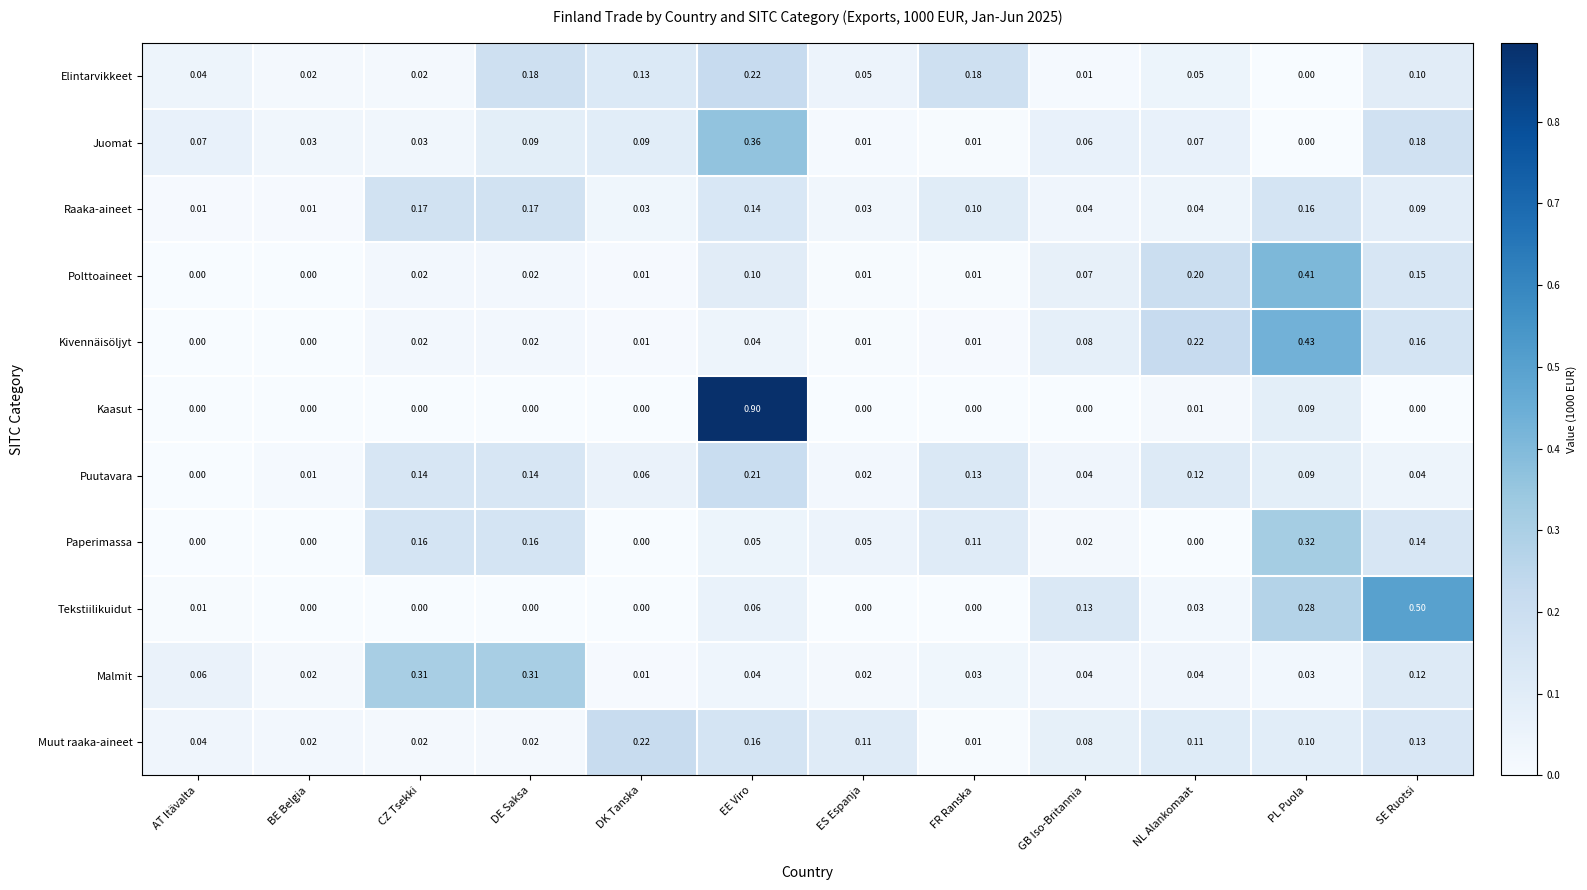

Which series has the widest spread of values?

Kaasut